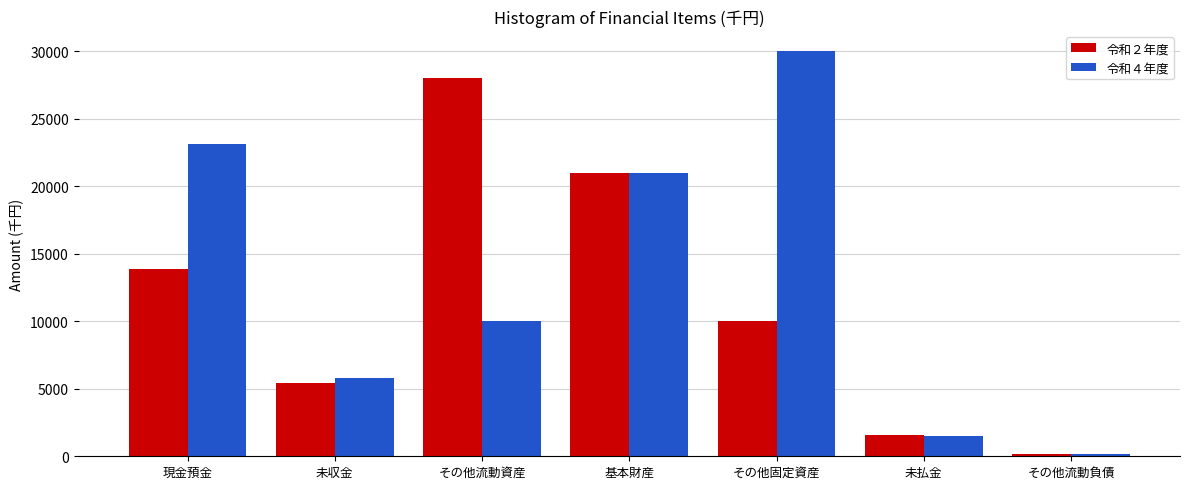

Reading left to right, what are all the values shown in this chart?

令和２年度: 現金預金=13868	未収金=5406	その他流動資産=28000	基本財産=21000	その他固定資産=10000	未払金=1555	その他流動負債=179
令和４年度: 現金預金=23099	未収金=5818	その他流動資産=10000	基本財産=21000	その他固定資産=30000	未払金=1512	その他流動負債=173